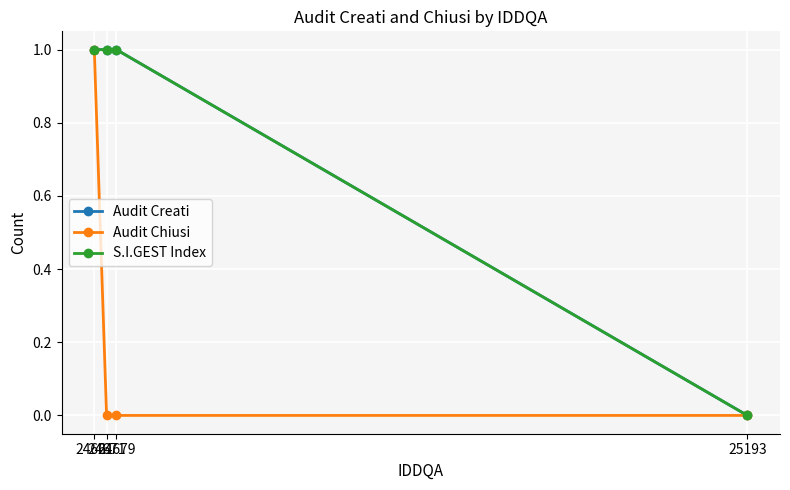

Is the value of Audit Chiusi at 24661 greater than the value of Audit Creati at 25193?

Yes